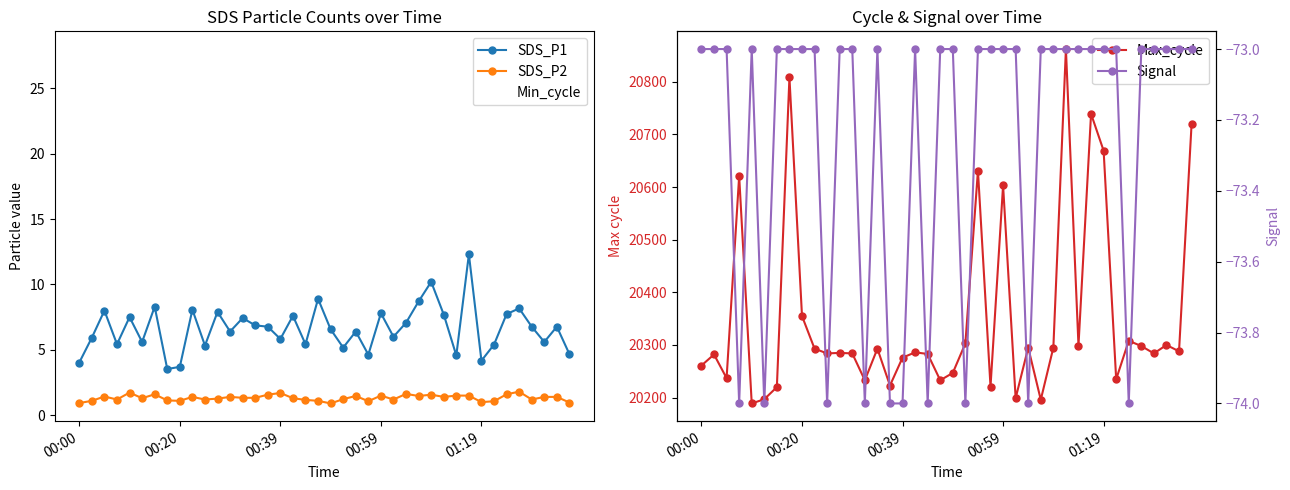

List the labels in order of SDS_P2 value, largest first.

35, 01:19, 16, 26, 6, 34, 15, 28, 24, 30, 31, 22, 27, 00:39, 9, 12, 29, 37, 38, 13, 14, 5, 17, 11, 21, 00:59, 10, 25, 36, 18, 7, 00:20, 8, 19, 23, 33, 32, 39, 00:00, 20